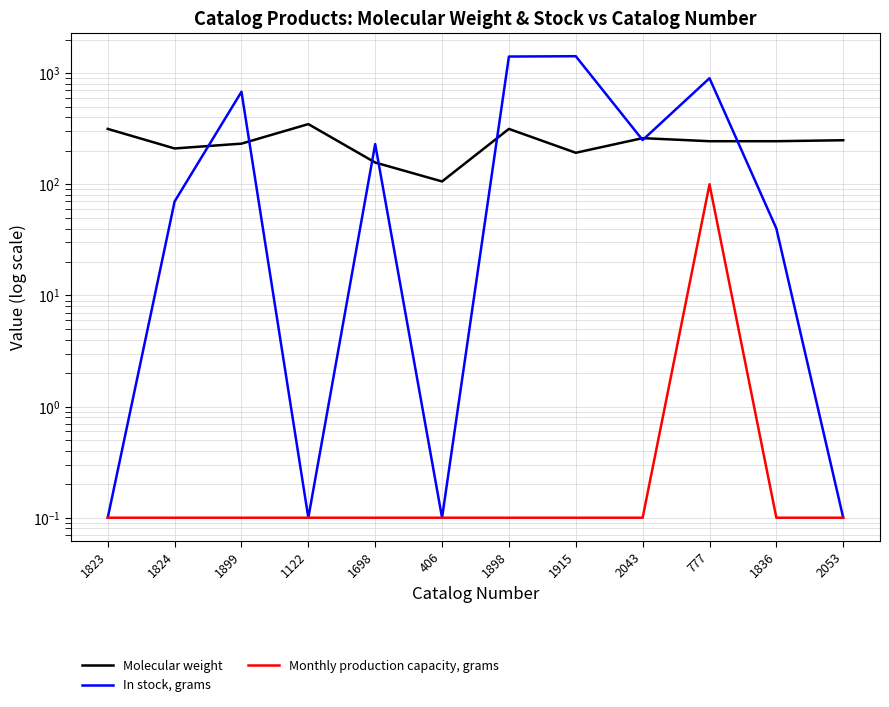

What is the maximum value for In stock, grams?

1420.0